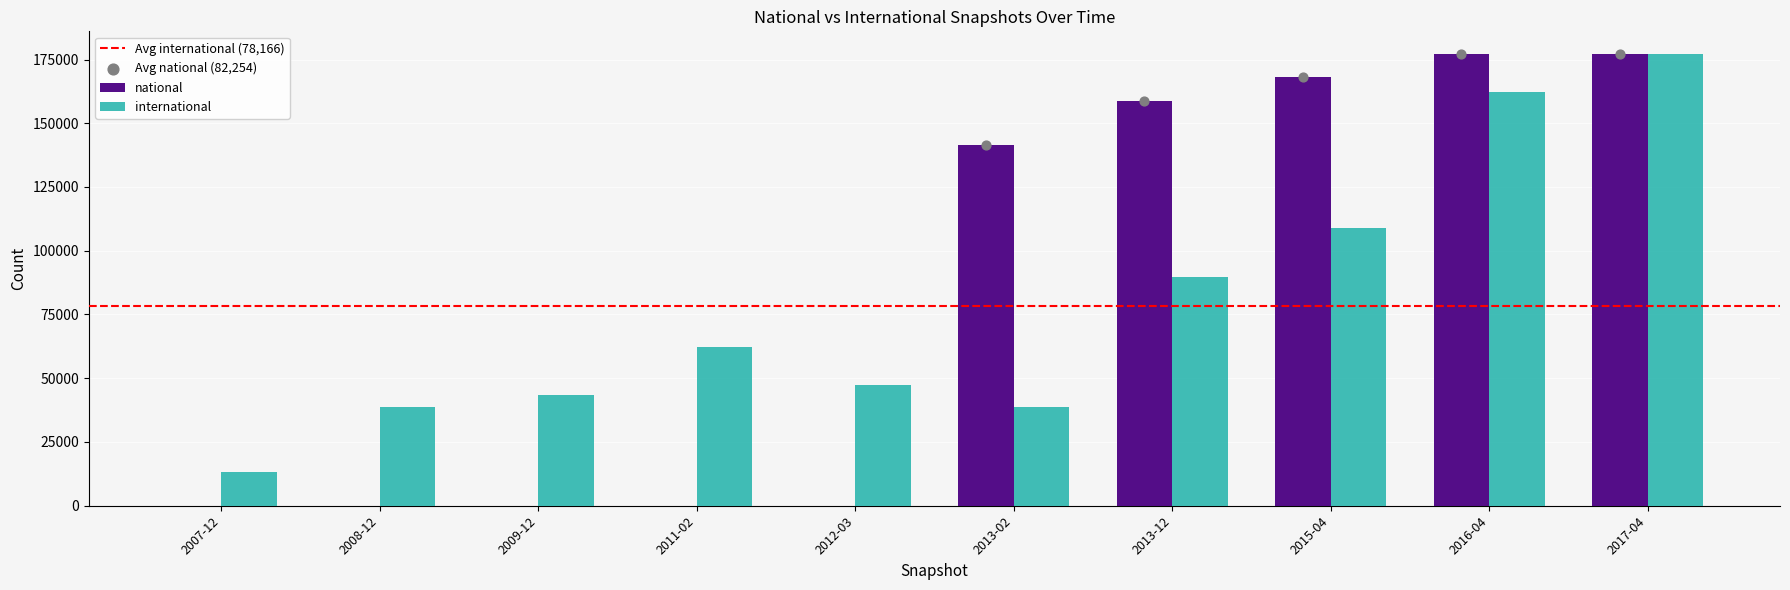

Which series contains the highest Y value?

national